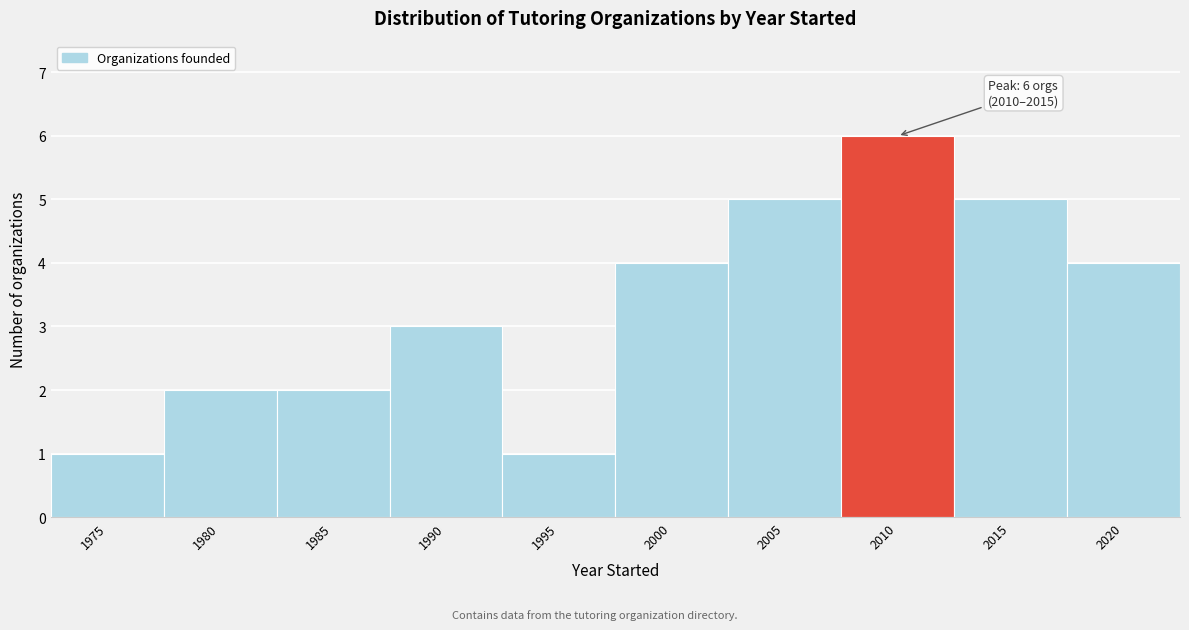

Reading left to right, what are all the values shown in this chart?

1975=1	1980=2	1985=2	1990=3	1995=1	2000=4	2005=5	2010=6	2015=5	2020=4